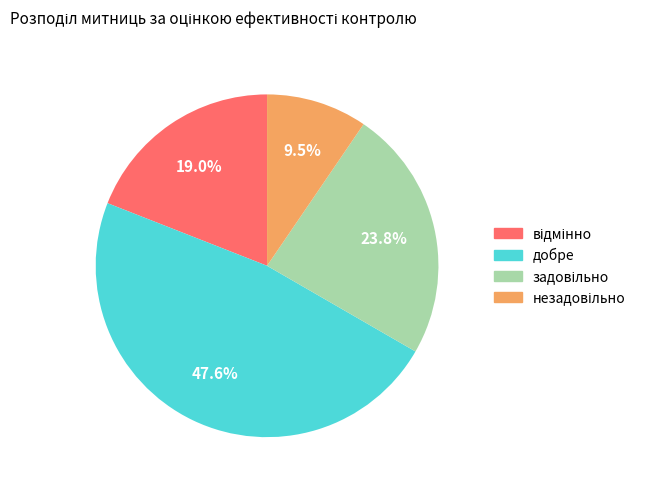

Which slice is the largest?

добре